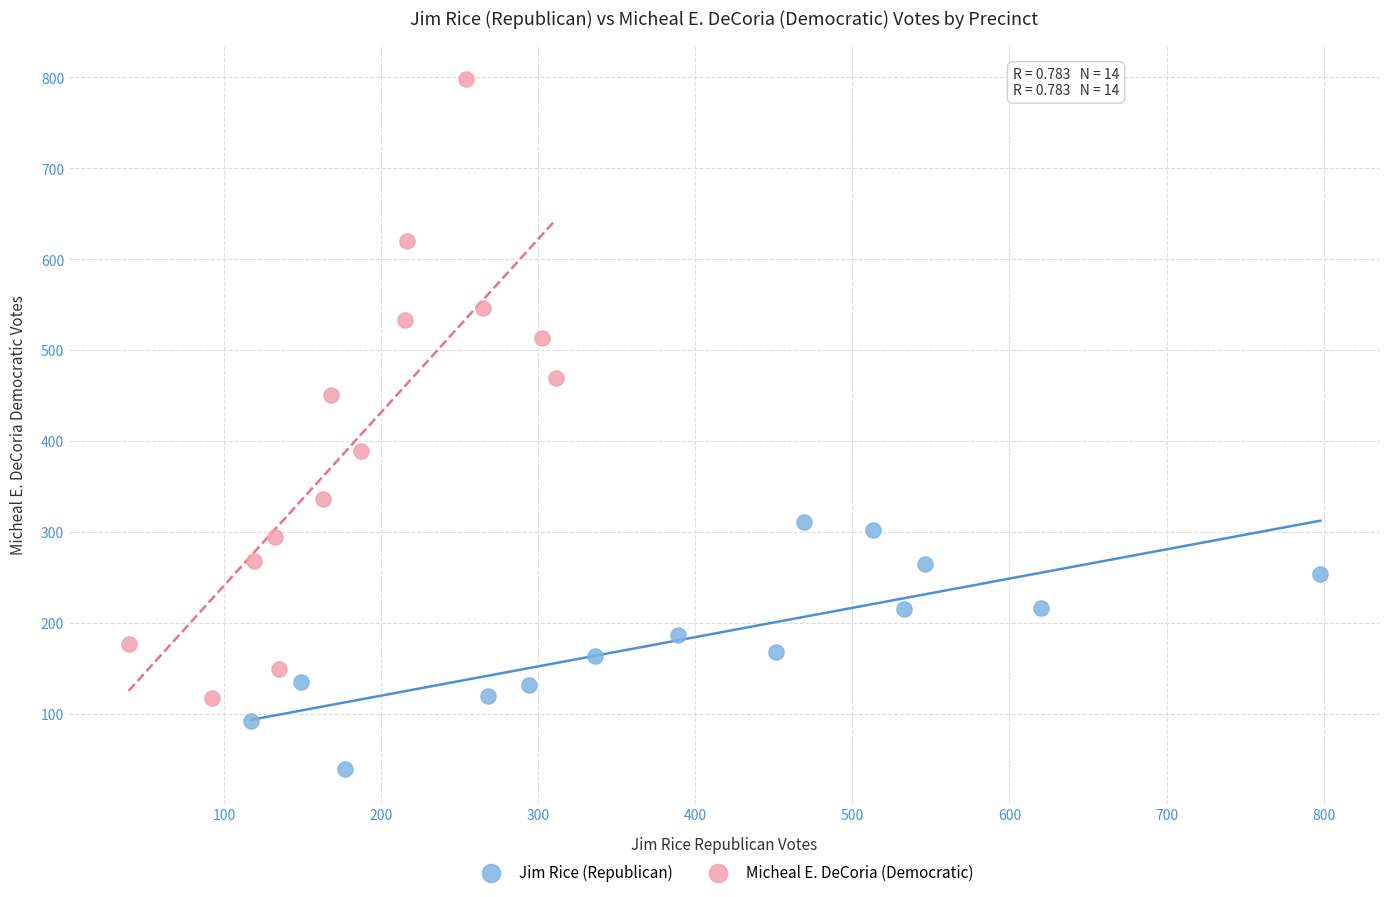

Which series has the widest spread of Y values?

Micheal E. DeCoria (Democratic)